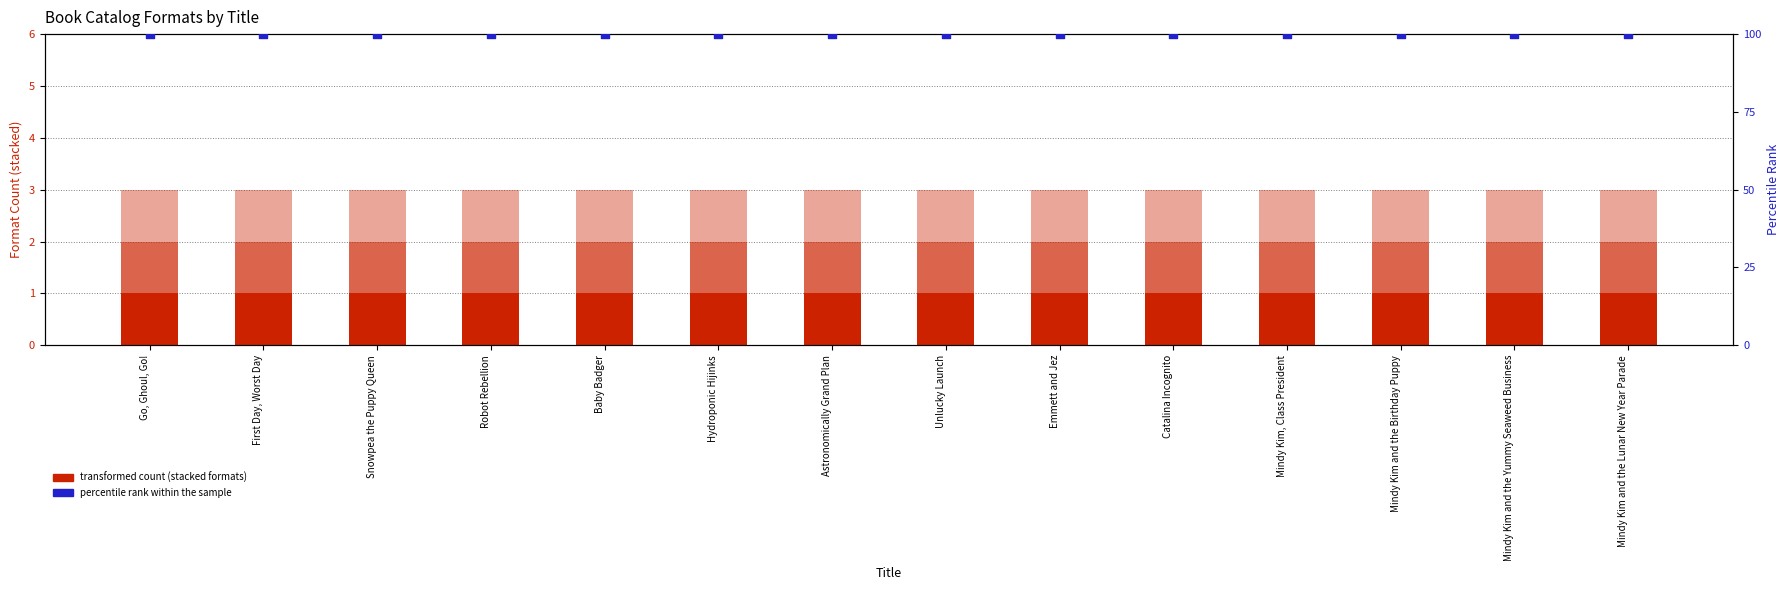

At how many categories does at least one series exceed 12?

14